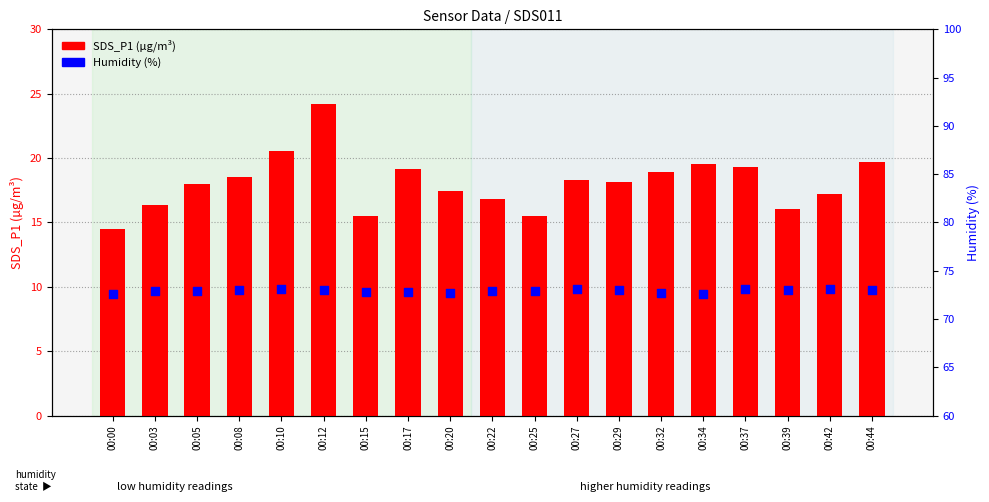

What is the total value across all series at 00:03?

89.2